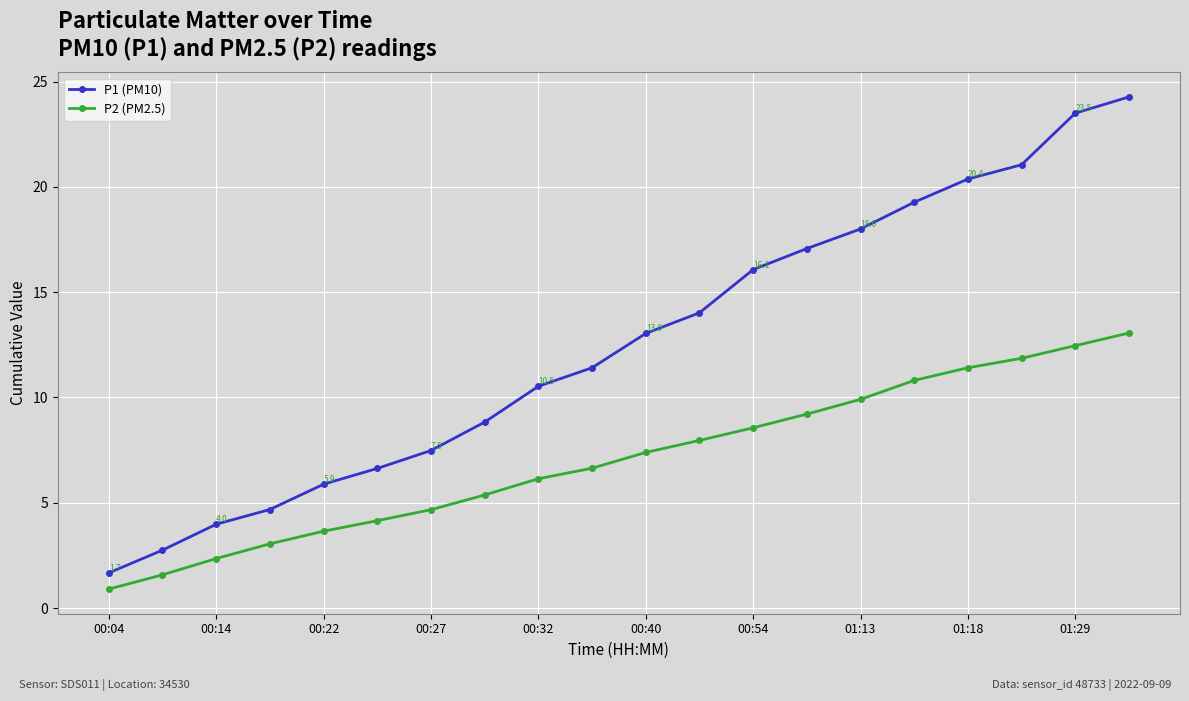

Which series has the widest spread of values?

P1 (PM10)